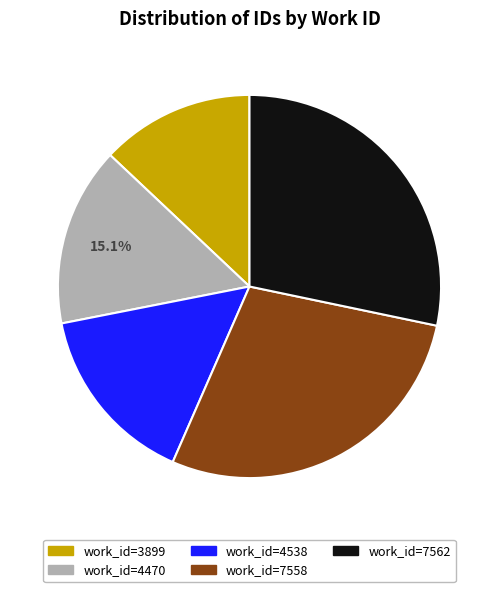

Is there a majority slice in this chart?

No